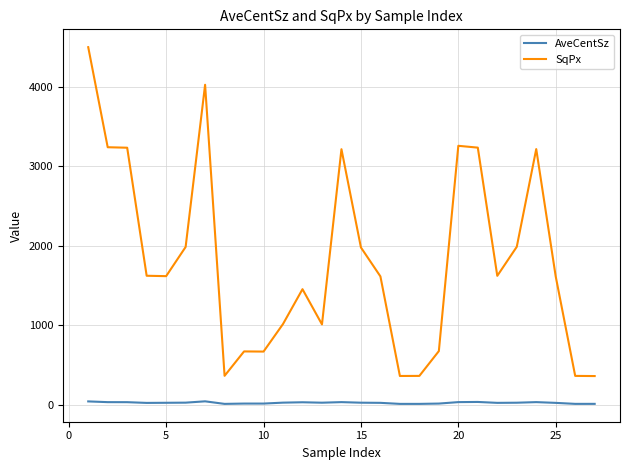

True or false: SqPx and AveCentSz intersect in this chart.

False